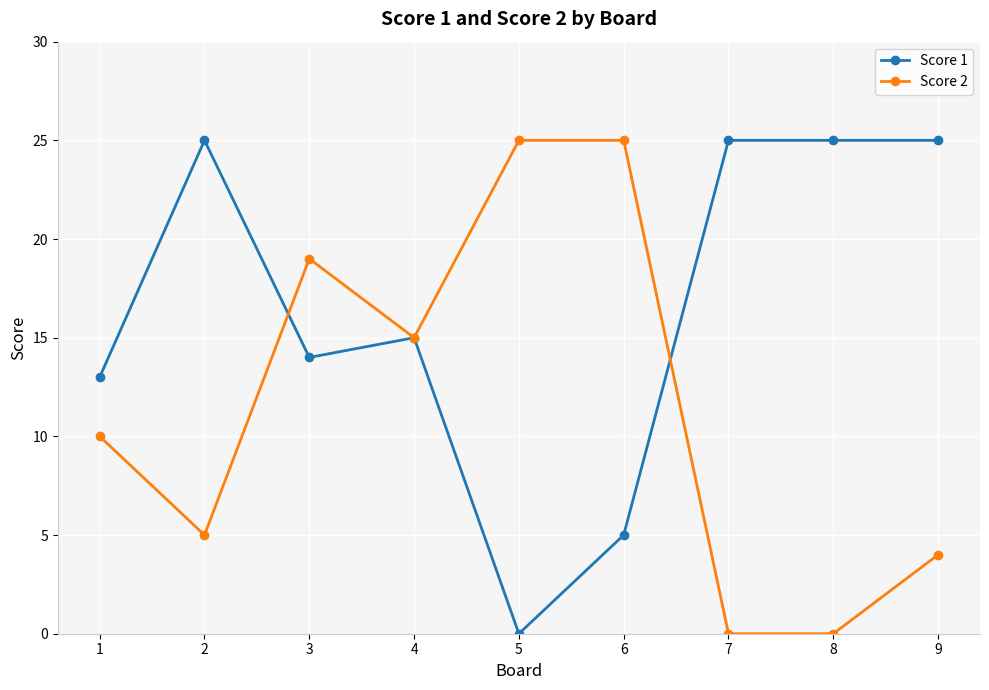

What is the sum of the Score 2 values at 2 and 5?

30